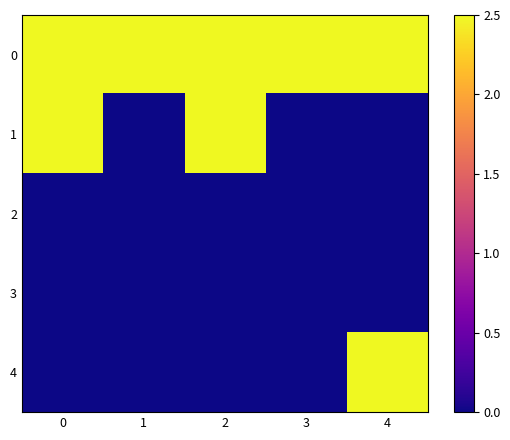

Reading left to right, what are all the values shown in this chart?

0: 0=2.5	1=2.5	2=2.5	3=2.5	4=2.5
1: 0=2.5	1=0.0	2=2.5	3=0.0	4=0.0
2: 0=0.0	1=0.0	2=0.0	3=0.0	4=0.0
3: 0=0.0	1=0.0	2=0.0	3=0.0	4=0.0
4: 0=0.0	1=0.0	2=0.0	3=0.0	4=2.5